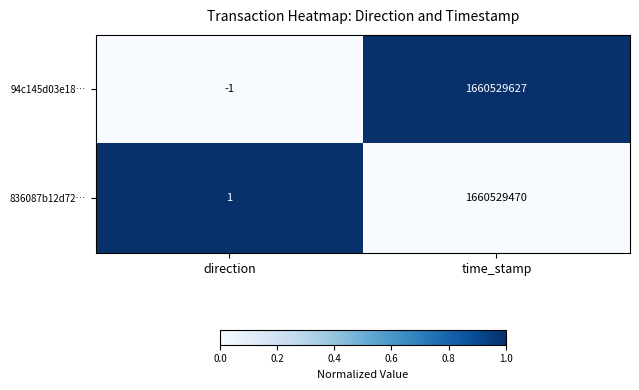

What is the spread (max minus min) of values at time_stamp?

157